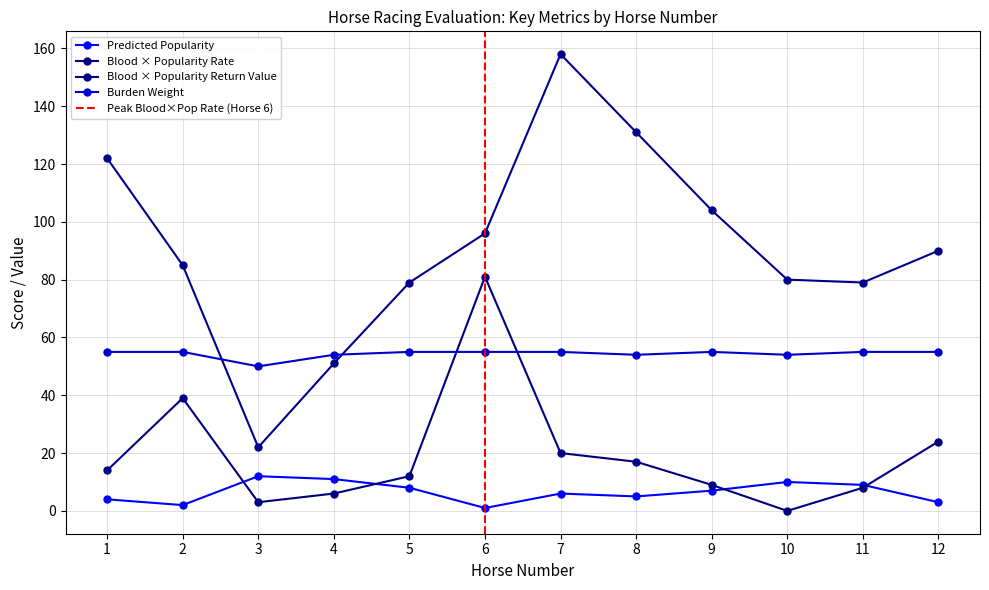

How many lines are shown in the chart?

4